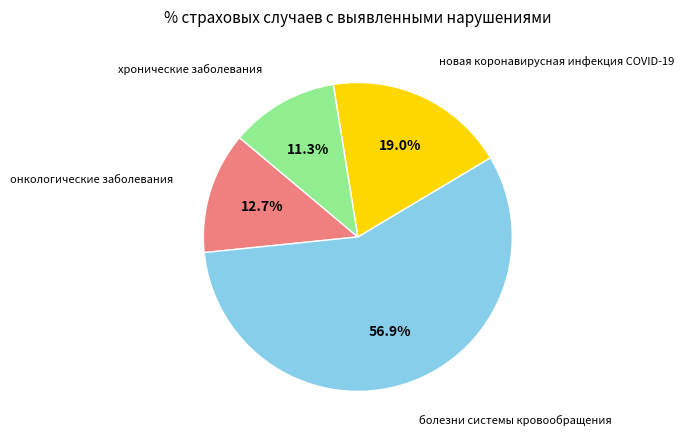

Is there any slice that represents more than half of the pie?

Yes